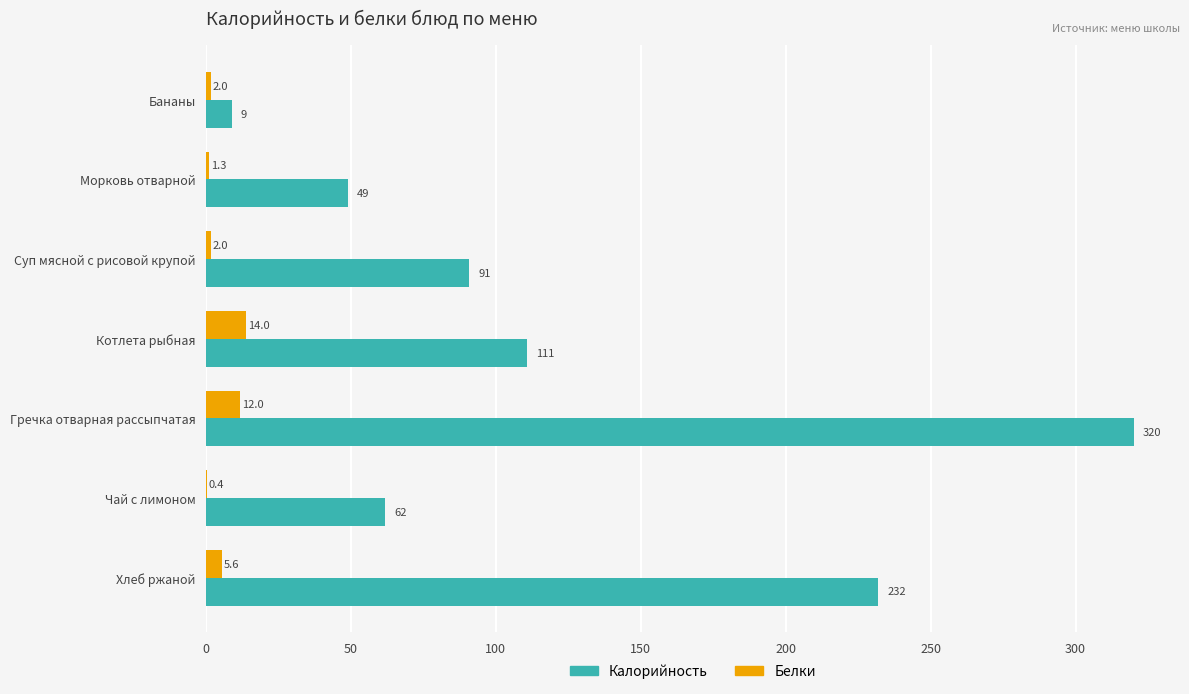

What is the greatest value displayed?

320.0